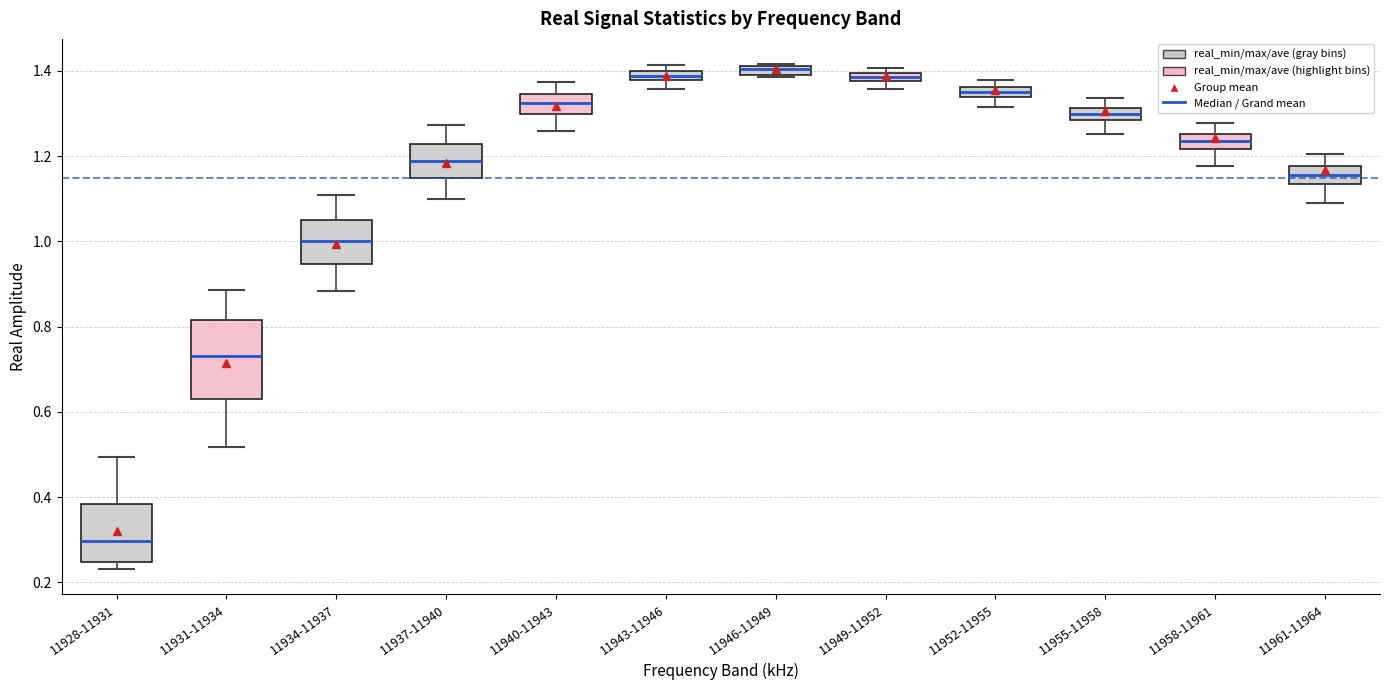

Comparing the boxes themselves (not the whiskers), which one is the tallest?

11931-11934